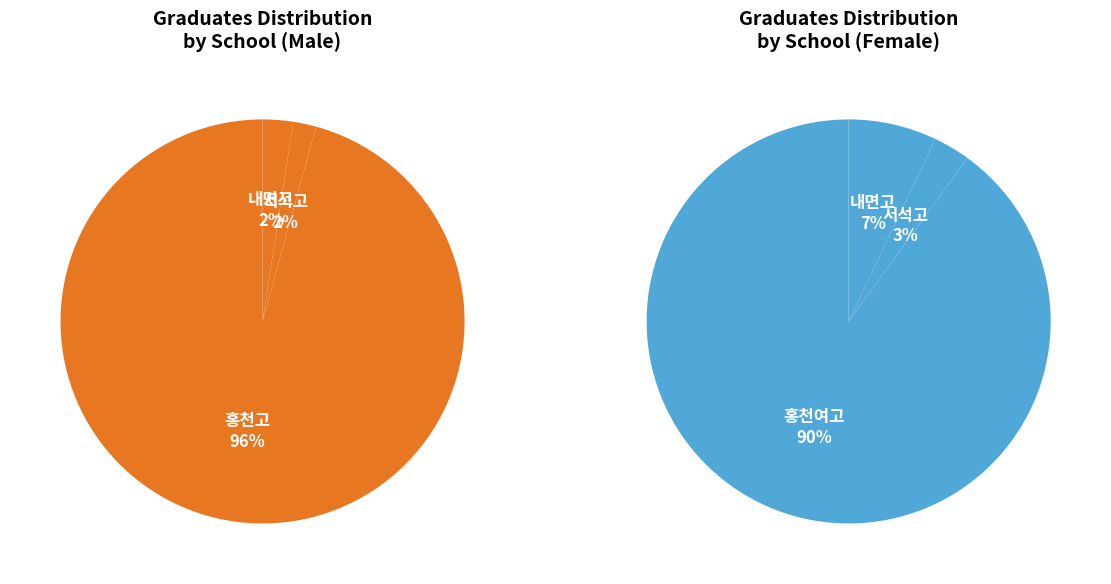

Is it true that 홍천여고 is 53% of the pie?

False